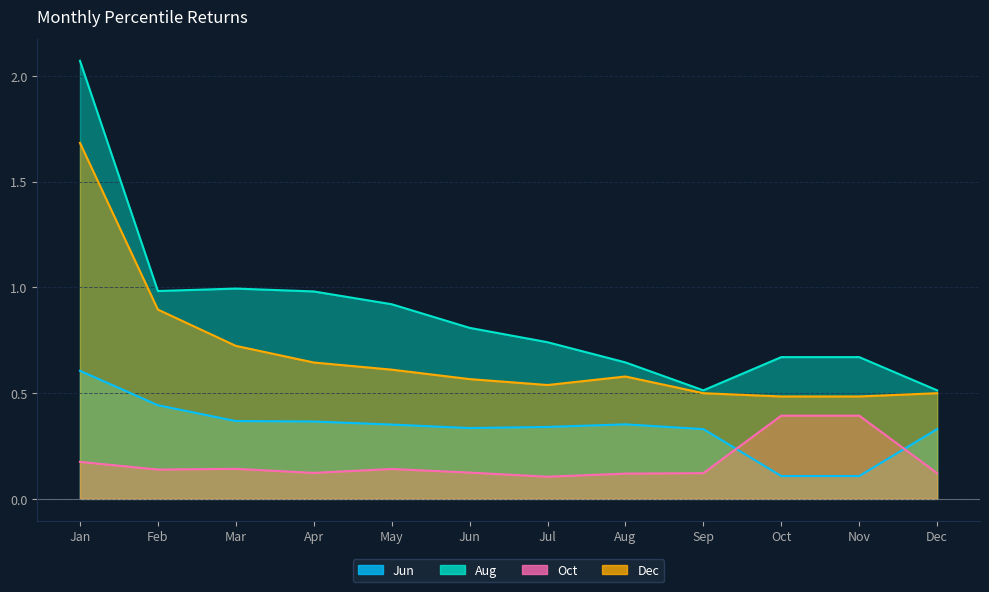

Where is the first local minimum for Aug?

Feb